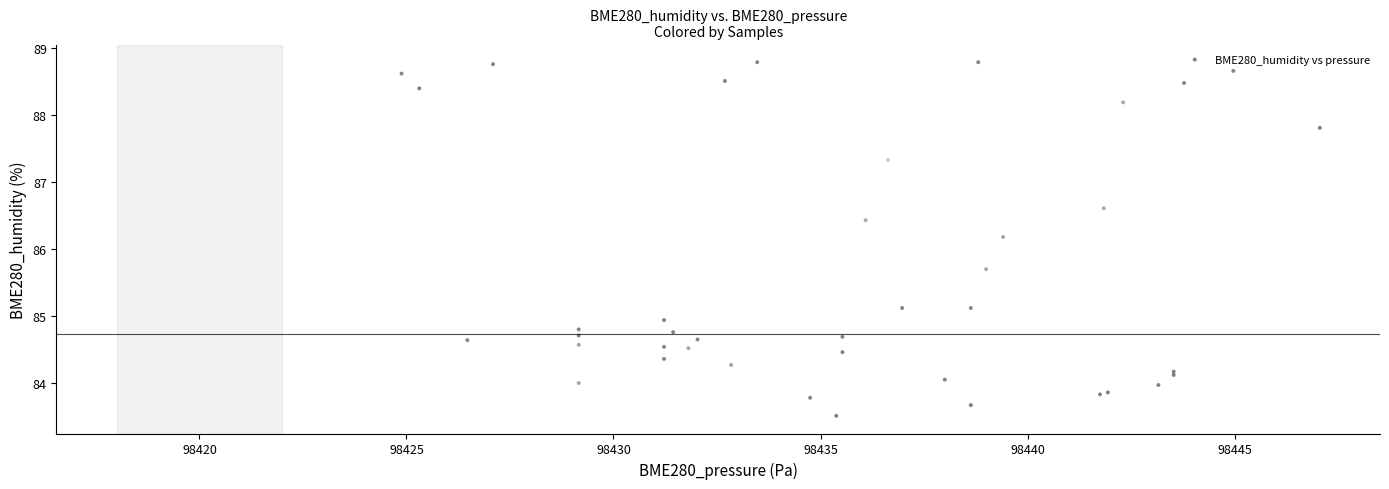

What Y value in the scatter plot is closest to 86?

86.2